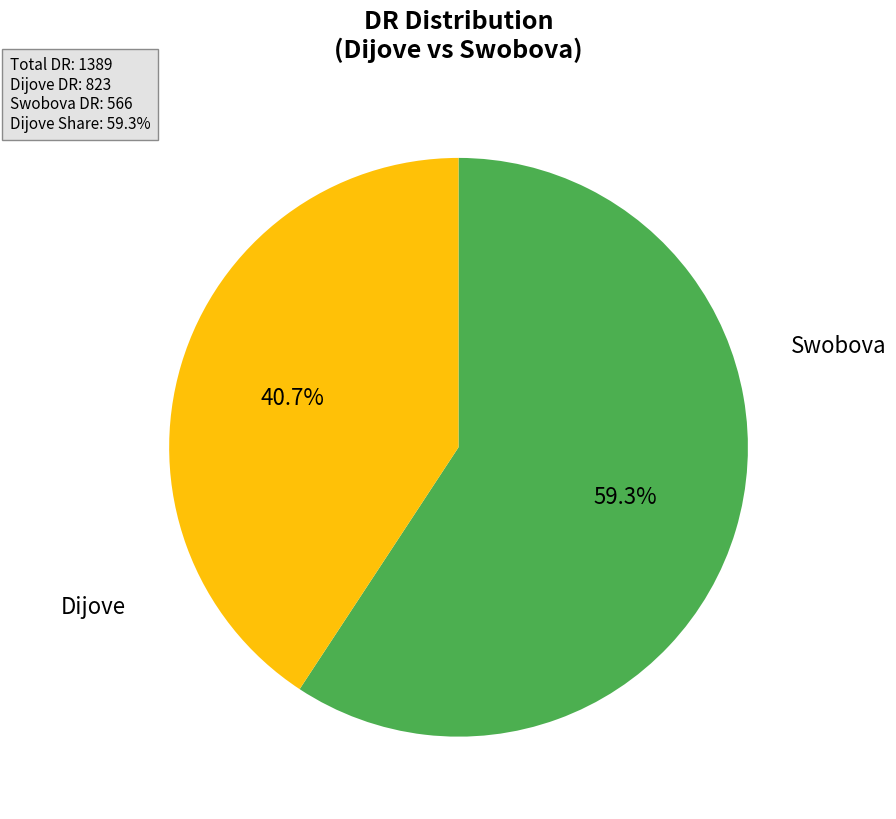

Is the sum of Dijove and Swobova greater than half?

Yes